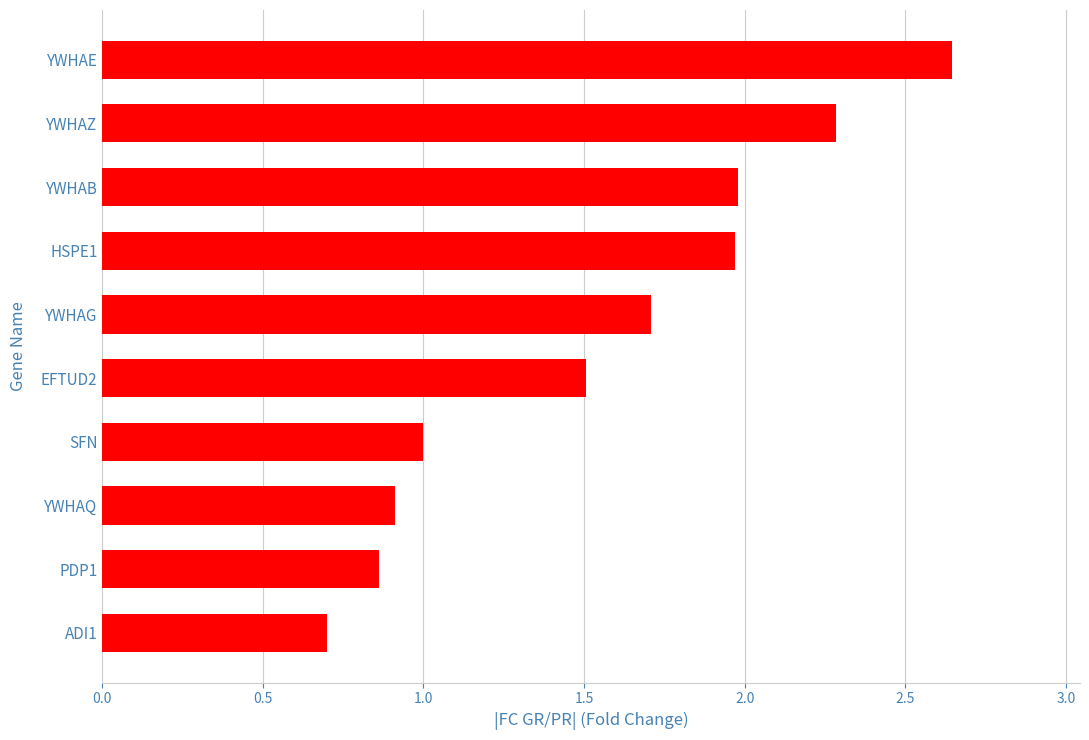

Are the bars grouped side by side (vs. stacked)?

No